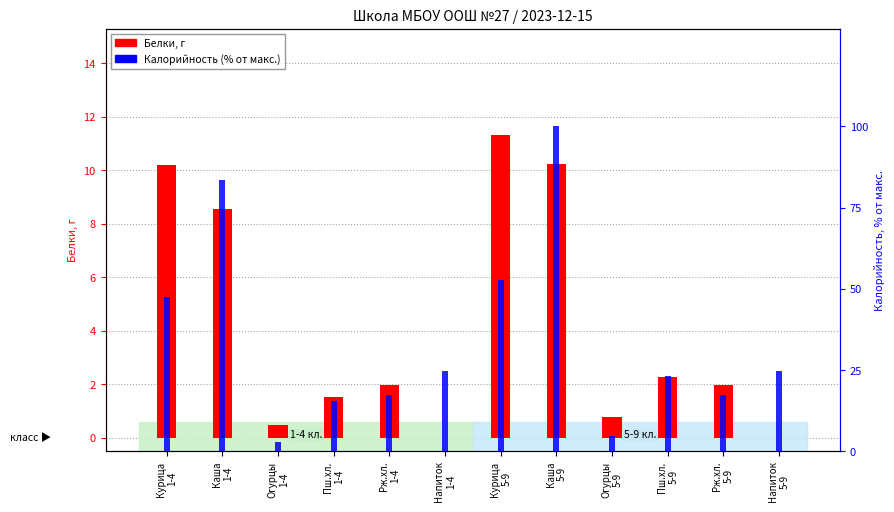

List the series in order of their overall mean, highest first.

Калорийность (% от макс.), Белки